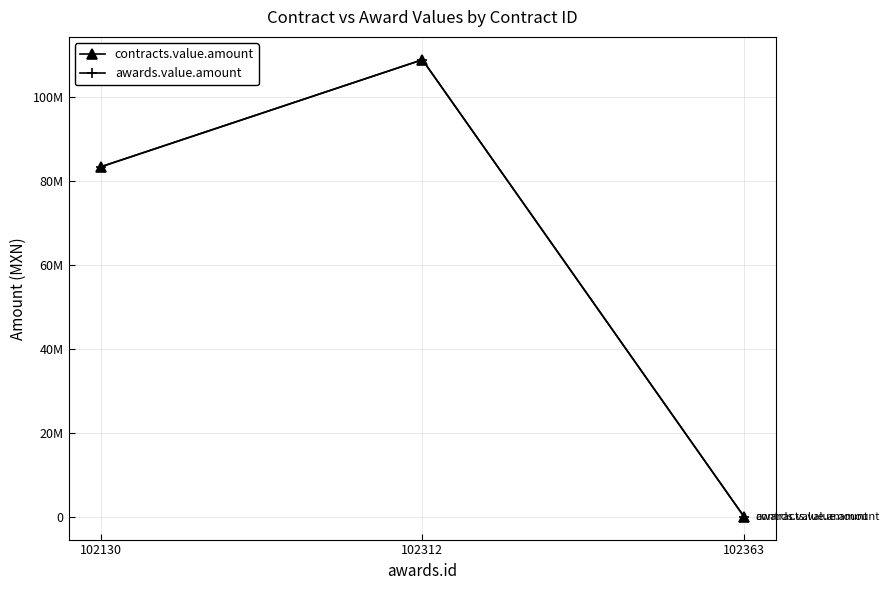

Rank the series by their maximum value, from highest to lowest.

contracts.value.amount, awards.value.amount